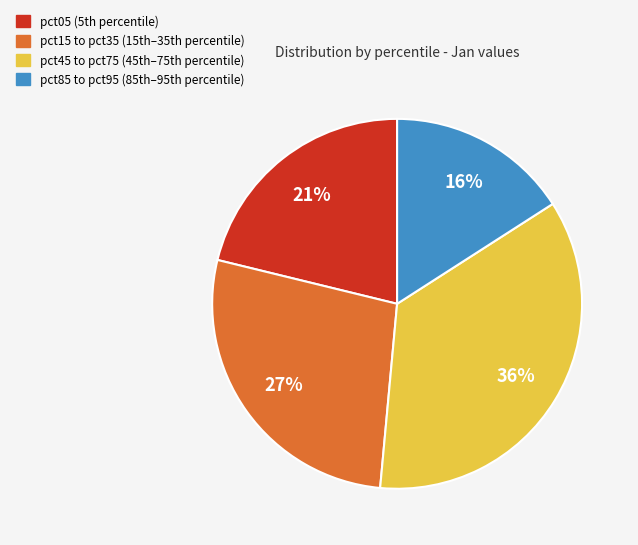

To the nearest percent, what is the average slice percentage?

25%